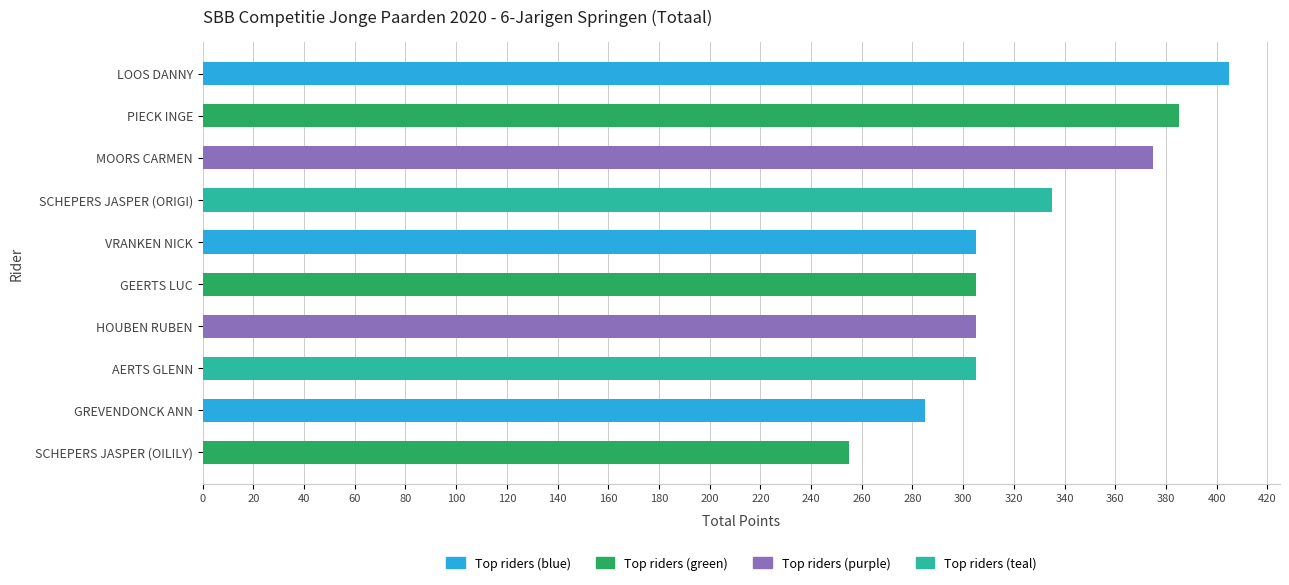

What is the label of the 10th bar from the top?

SCHEPERS JASPER (OILILY)